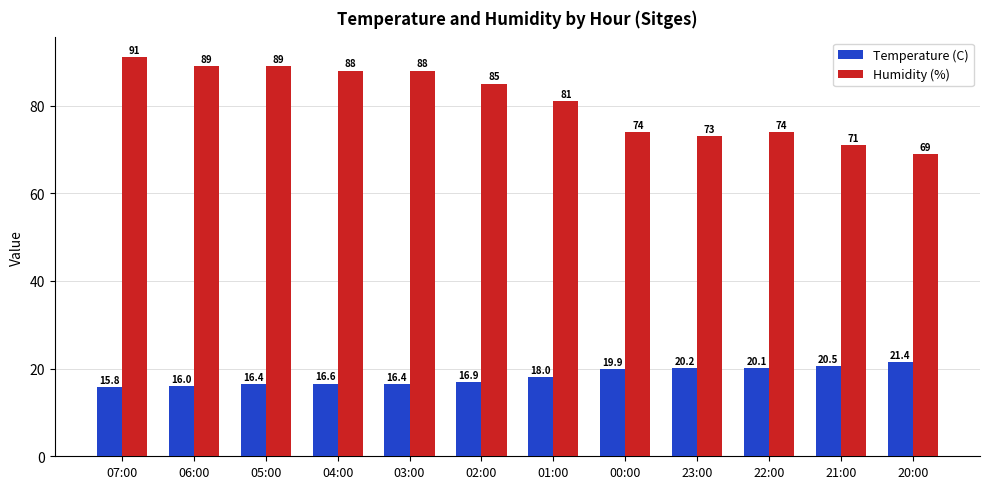

How many bars are there in total?

24